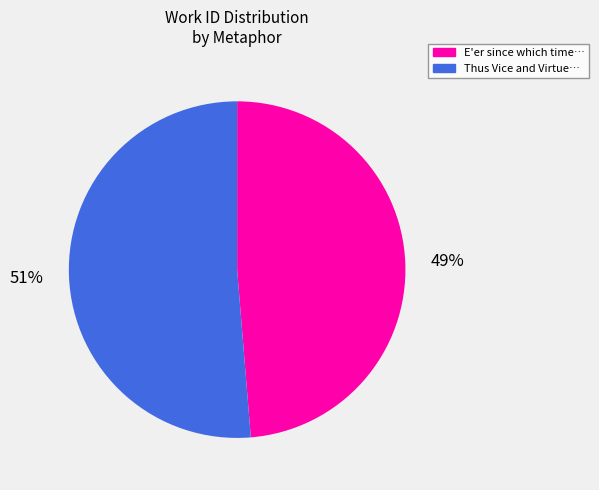

How many slices are in this pie chart?

2